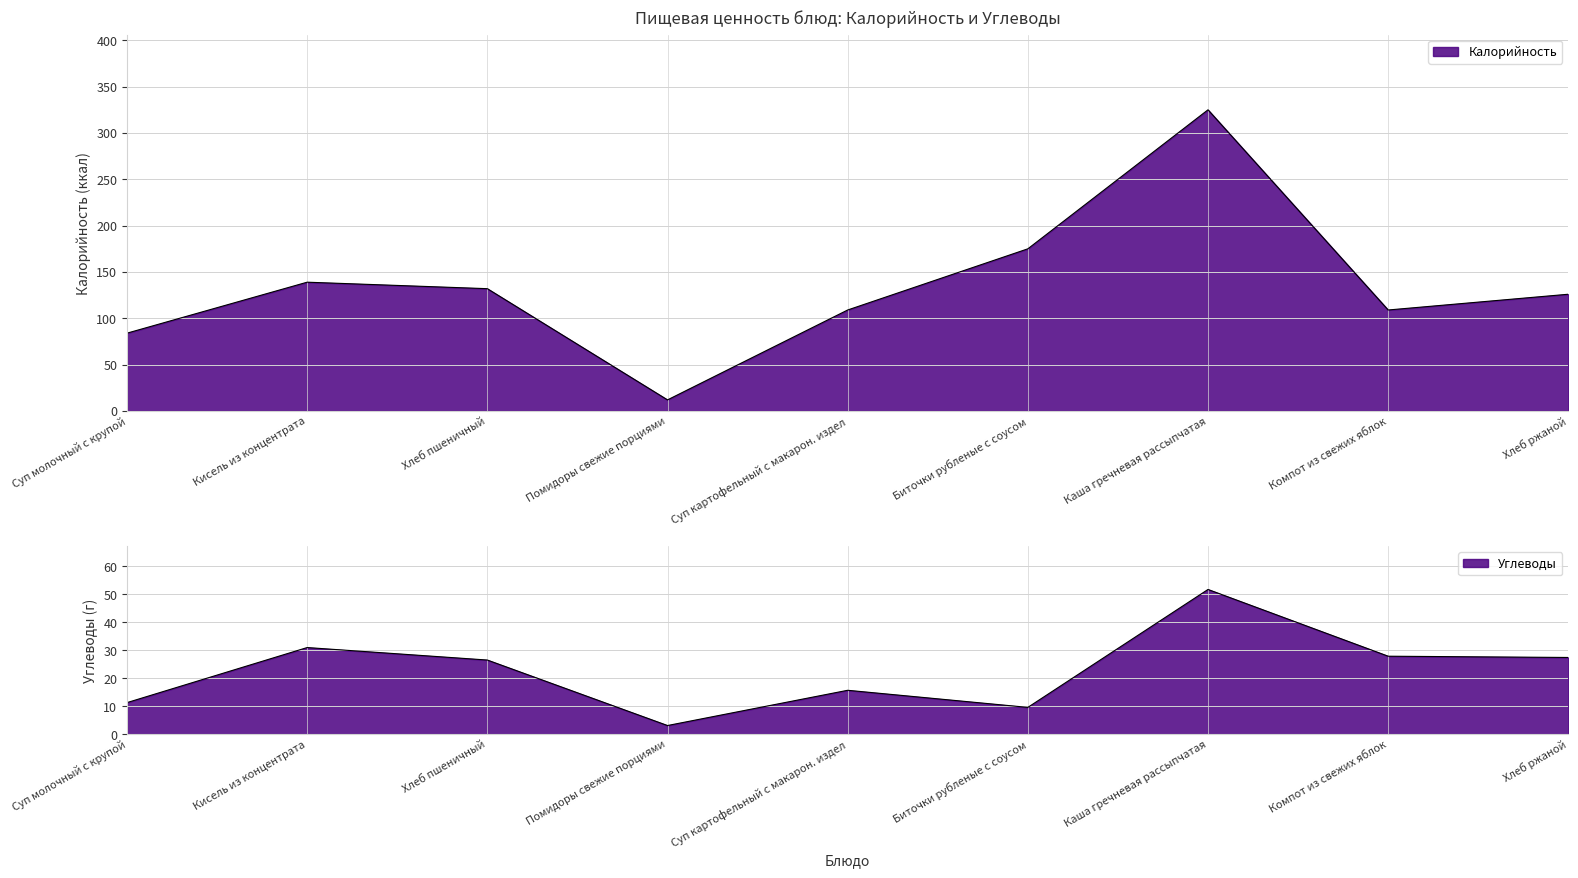

At which category does Углеводы reach its first local peak?

Кисель из концентрата